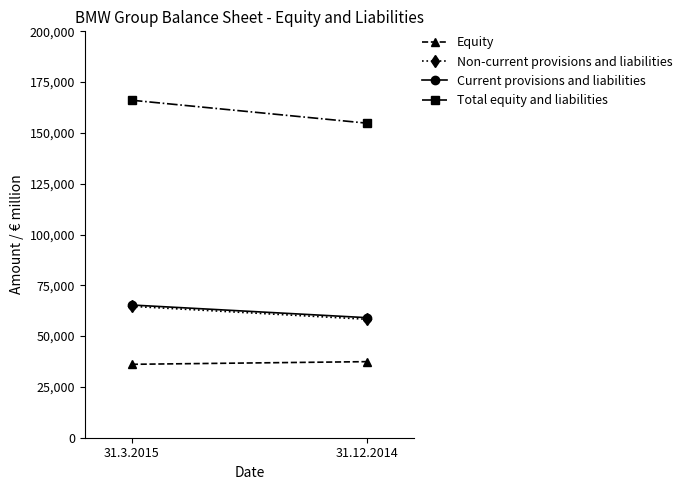

How many Total equity and liabilities values are between 154803 and 166090?

2